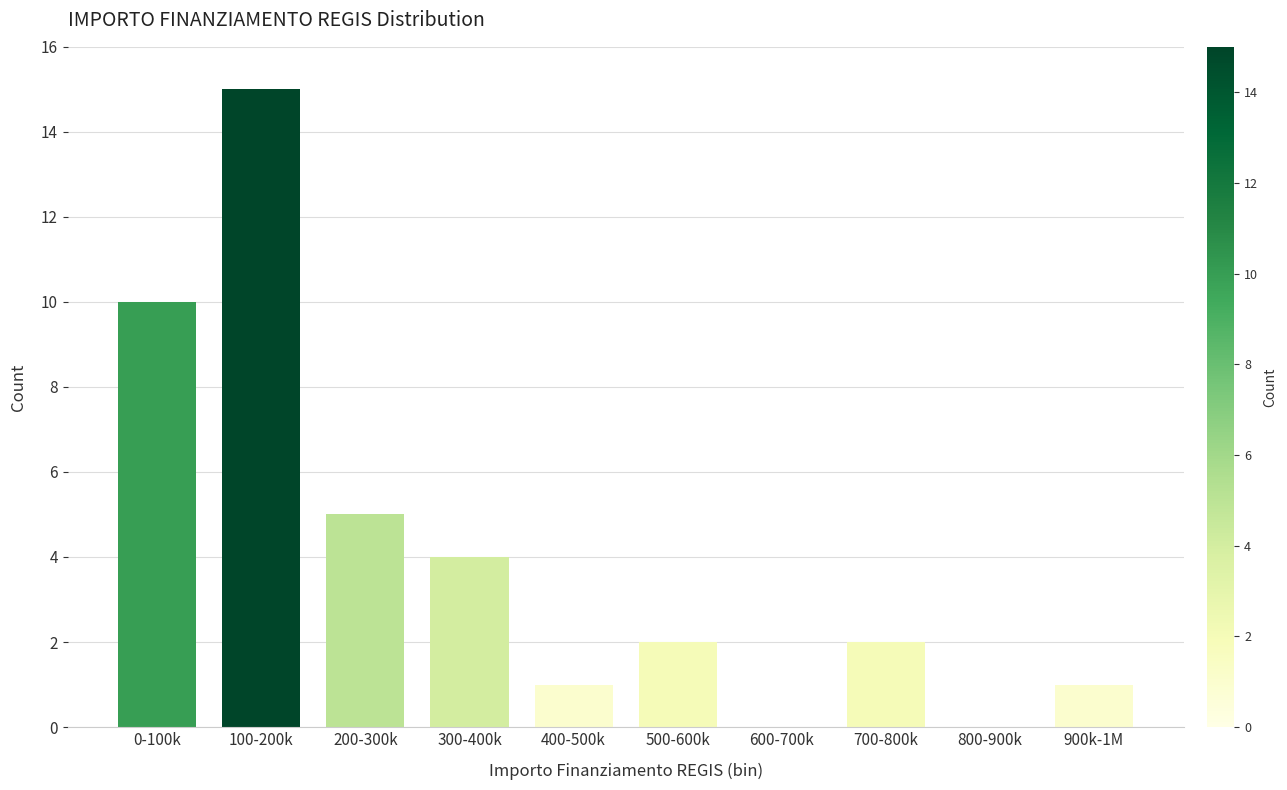

Reading left to right, what are all the values shown in this chart?

0-100k=10	100-200k=15	200-300k=5	300-400k=4	400-500k=1	500-600k=2	600-700k=0	700-800k=2	800-900k=0	900k-1M=1